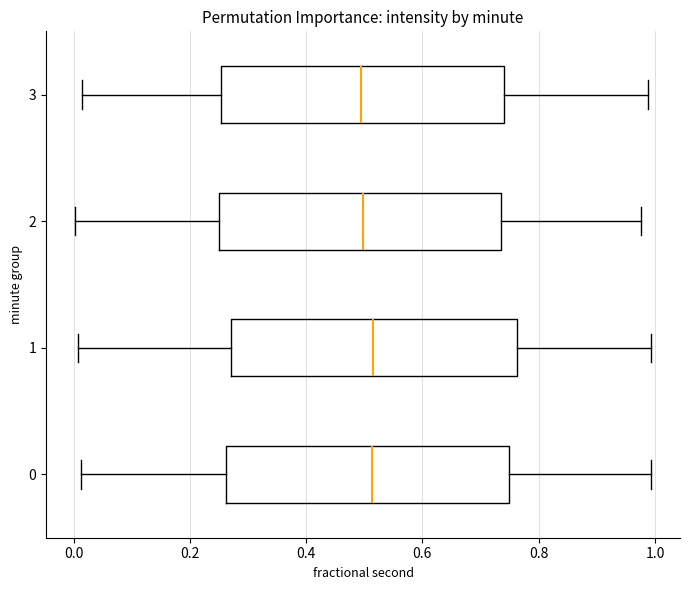

Reading bottom to top, read every box against the x-axis: the position of its median line, the range the box covers, and the ends of its whiskers. The values are not printed on the chart, so give them approximately, as read against the axis.

0: median 0.52, box 0.26 to 0.74, whiskers 0.02 to 1.00
1: median 0.52, box 0.28 to 0.76, whiskers 0.00 to 1.00
2: median 0.50, box 0.26 to 0.74, whiskers 0.00 to 0.98
3: median 0.50, box 0.26 to 0.74, whiskers 0.02 to 0.98